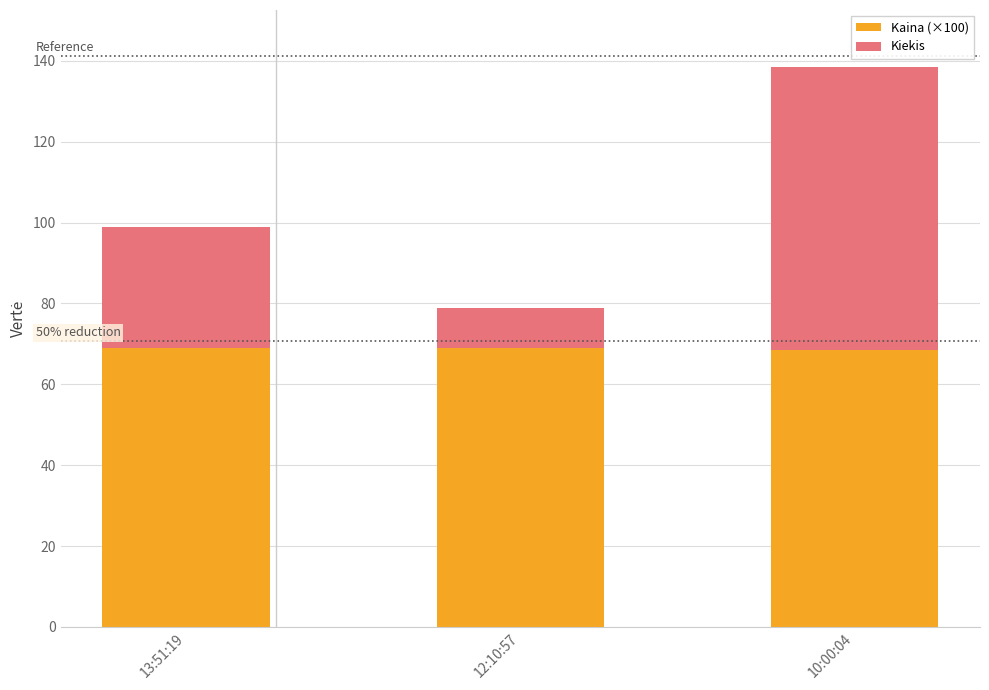

Are the bars horizontal?

No